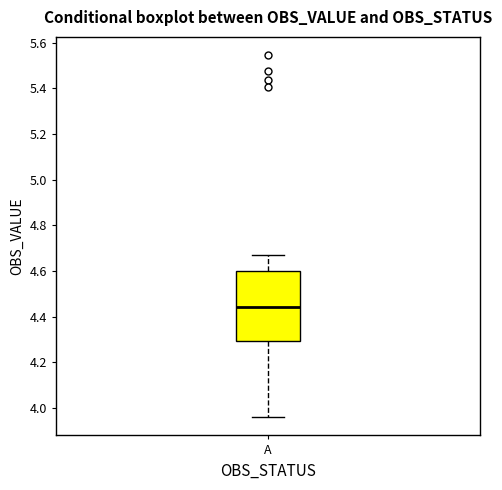

Read this box plot against the y-axis: the position of the median line, the range covered by the box, and the ends of both whiskers. The values are not printed on the chart, so give them approximately, as read against the axis.

median 4.44, box 4.30 to 4.60, whiskers 3.96 to 4.68